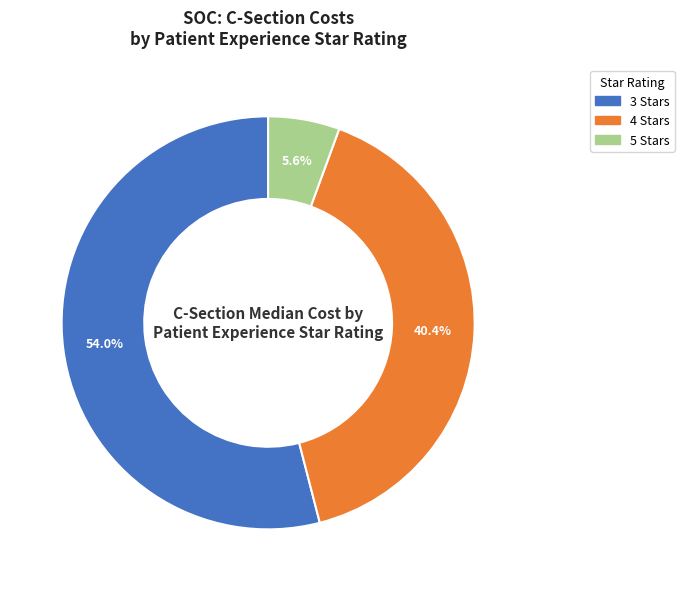

Does 4 Stars represent more than half of the total?

No